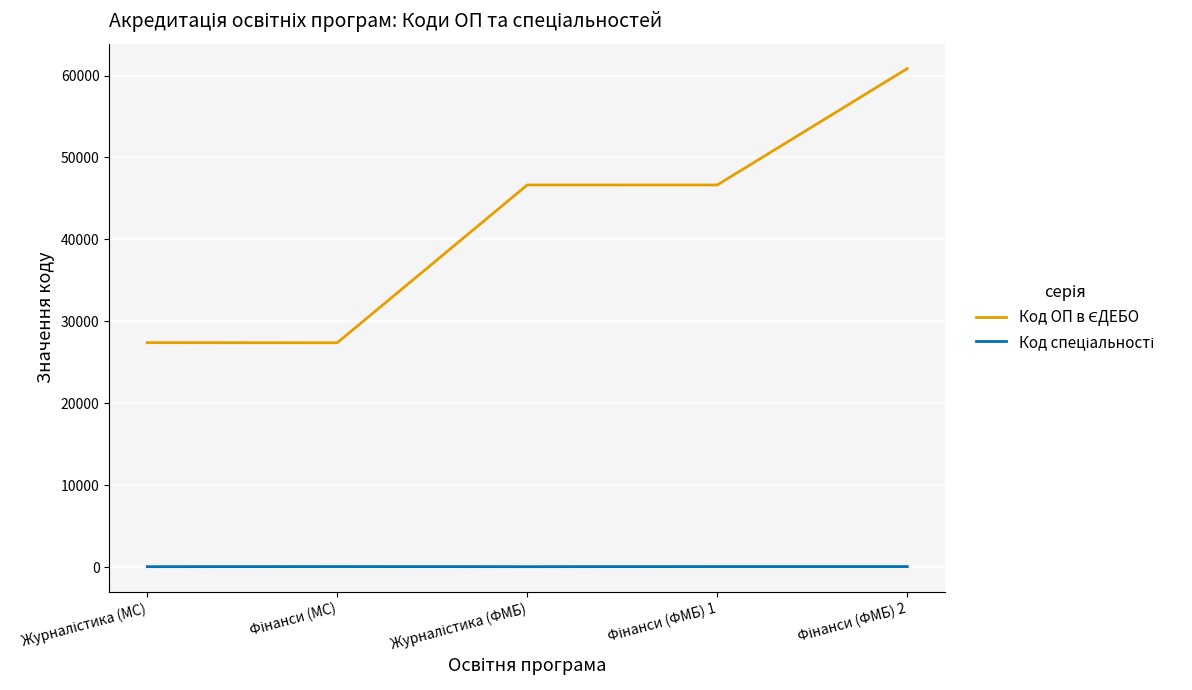

True or false: Код ОП в ЄДЕБО has a value of 60851 at Фінанси (ФМБ) 2.

True